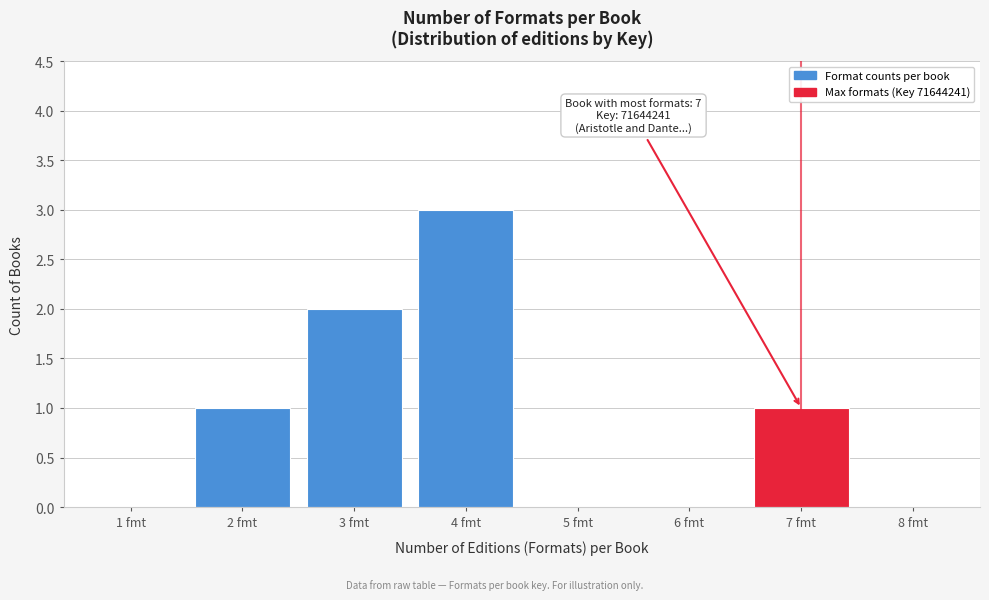

Reading left to right, extract all data points from this chart.

1 fmt=0	2 fmt=1	3 fmt=2	4 fmt=3	5 fmt=0	6 fmt=0	7 fmt=1	8 fmt=0